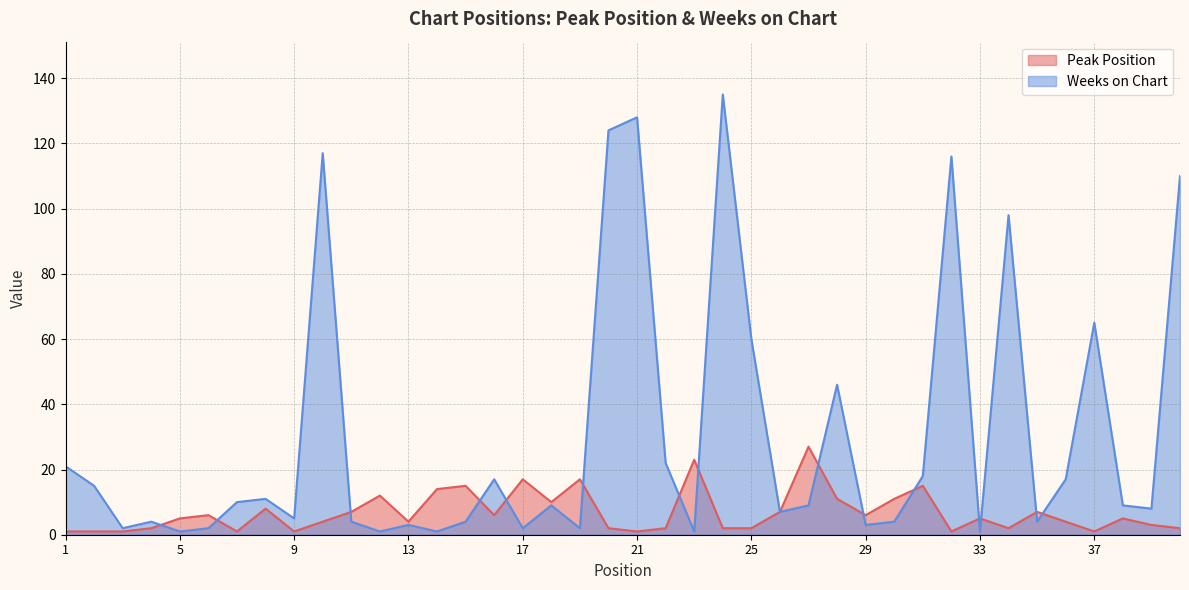

What is the difference between the highest and lowest values at 6?

4